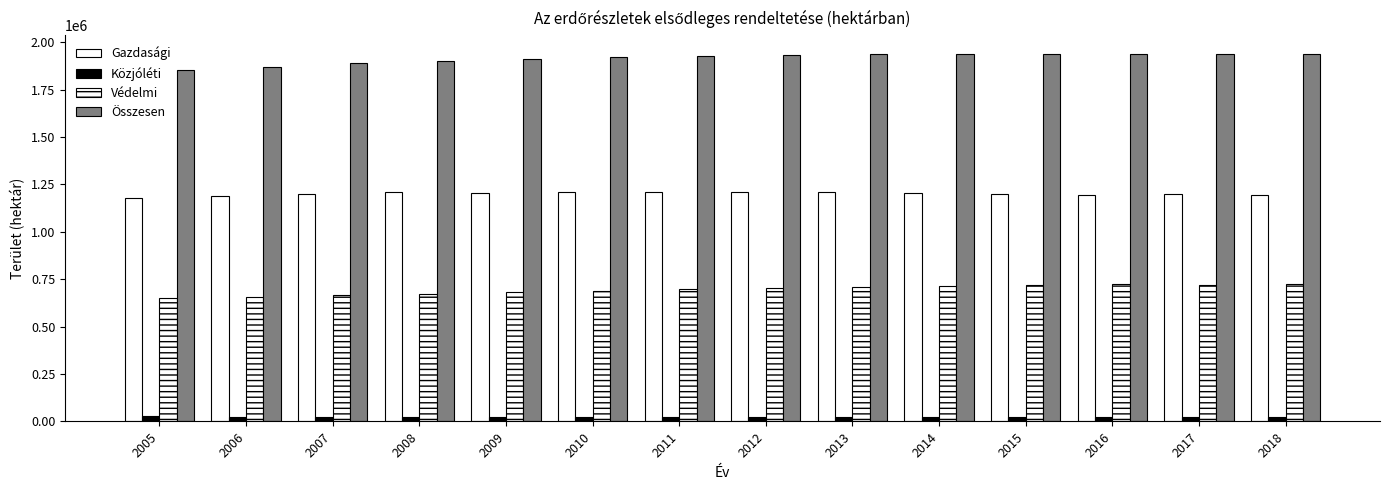

Are the bars horizontal?

No